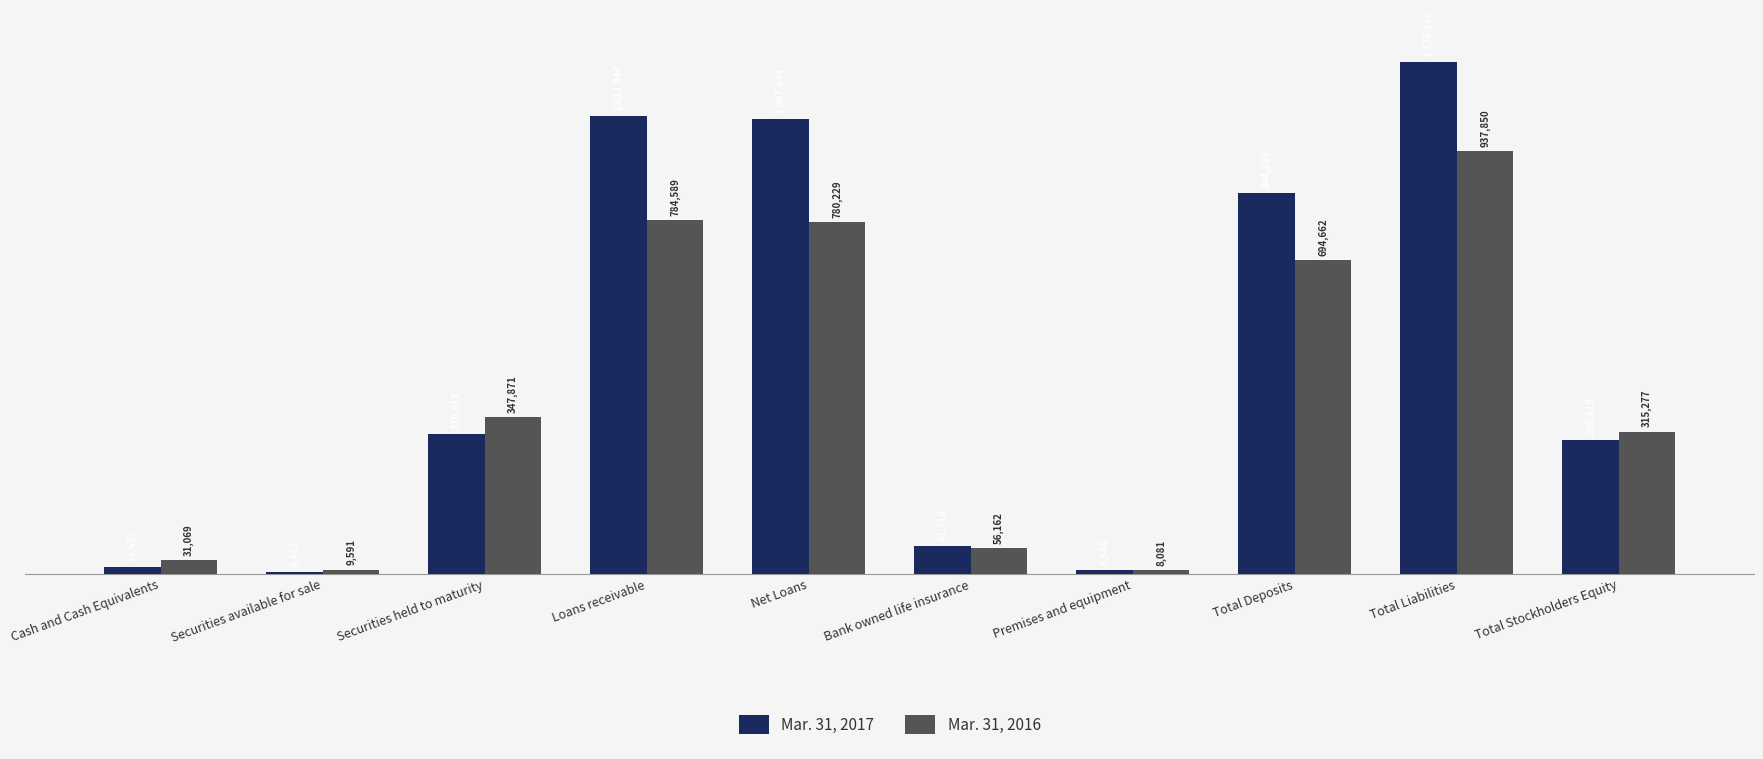

What is the difference between the highest and lowest values at Bank owned life insurance?

5556